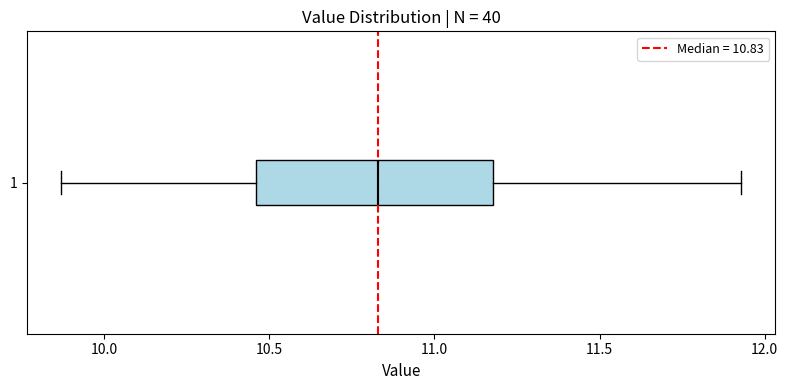

Where does the left whisker of the box at y = 1 end on the x-axis? The values are not printed on the chart, so give them approximately, as read against the axis.

9.85